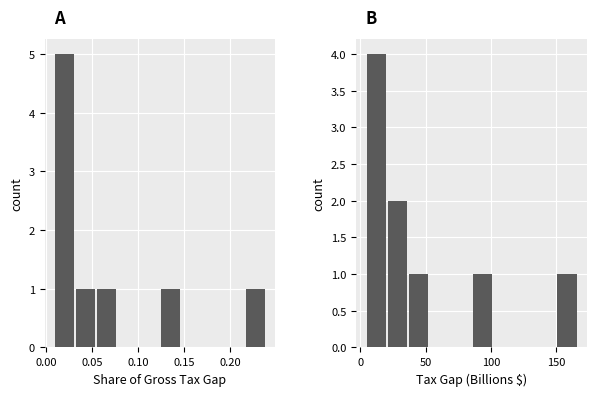

What is the label of the 5th bar from the left?

0.15